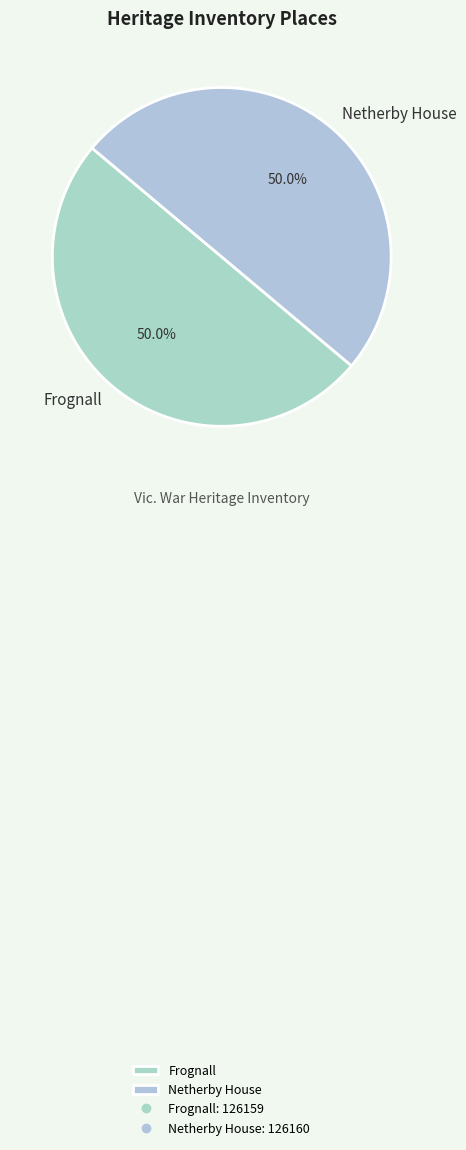

To the nearest percent, what percentage of the pie is Netherby House?

50%